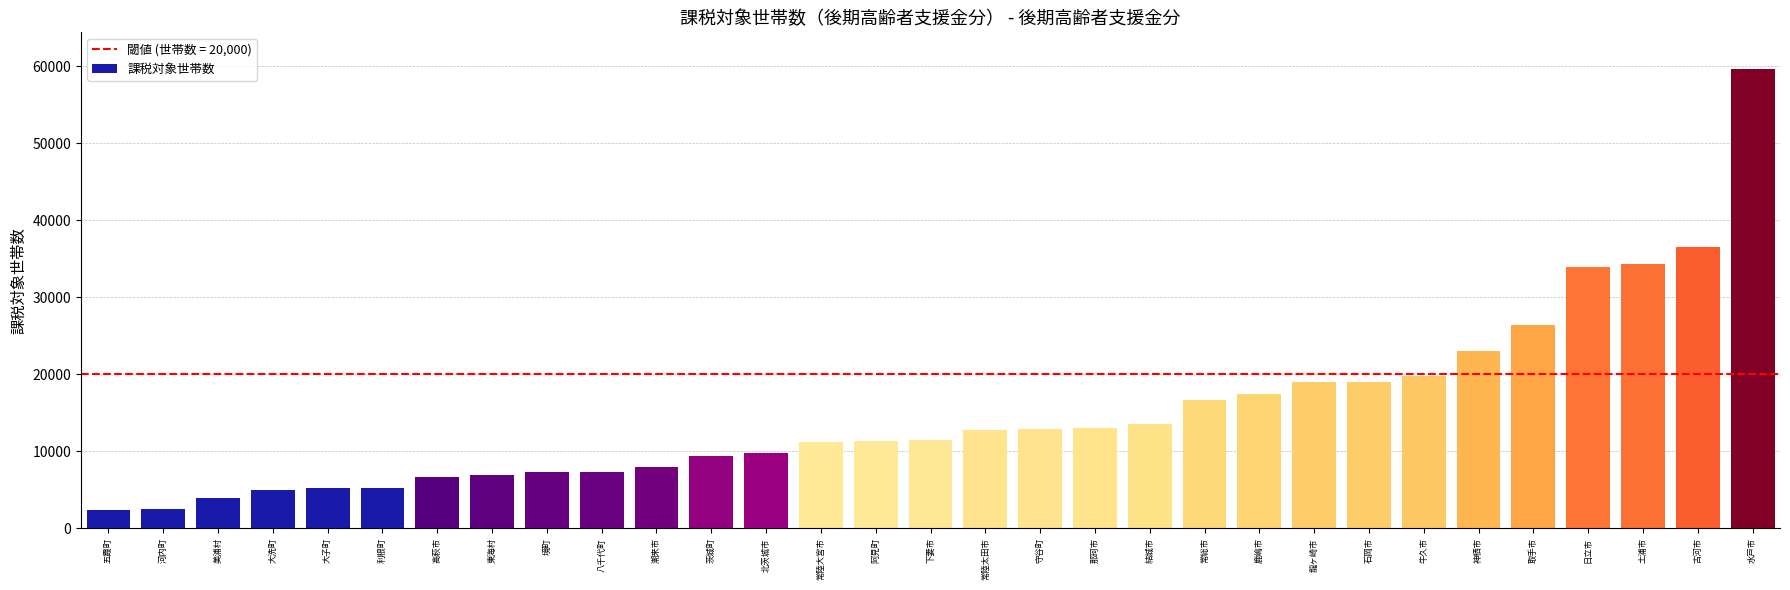

The value at 潮来市 is 12875. True or false?

False